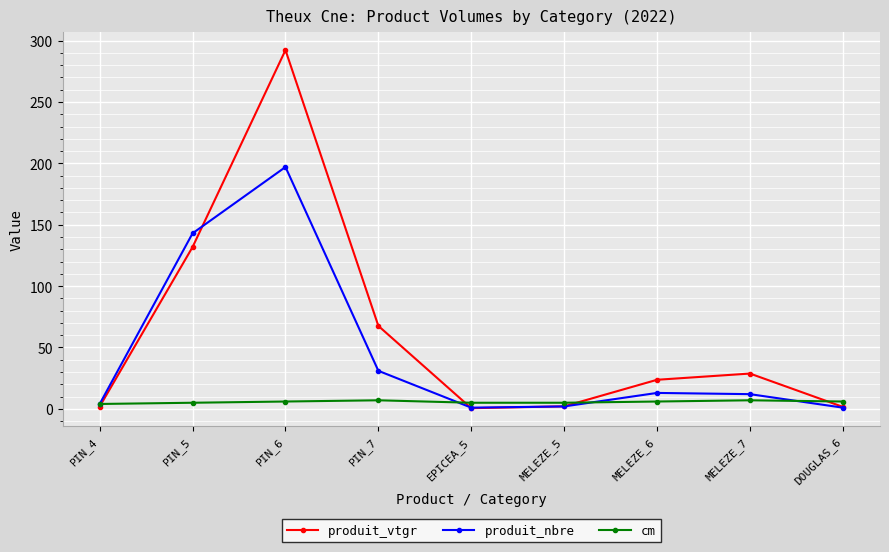

What is the minimum value shown in the chart?

0.6